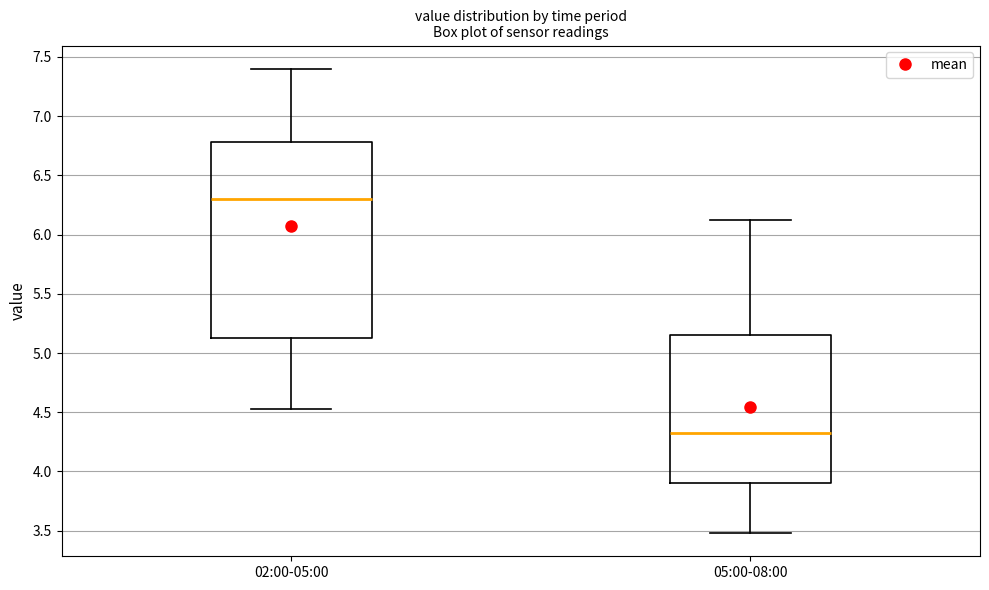

Which box is the tallest, from its lower edge to its upper edge?

02:00-05:00